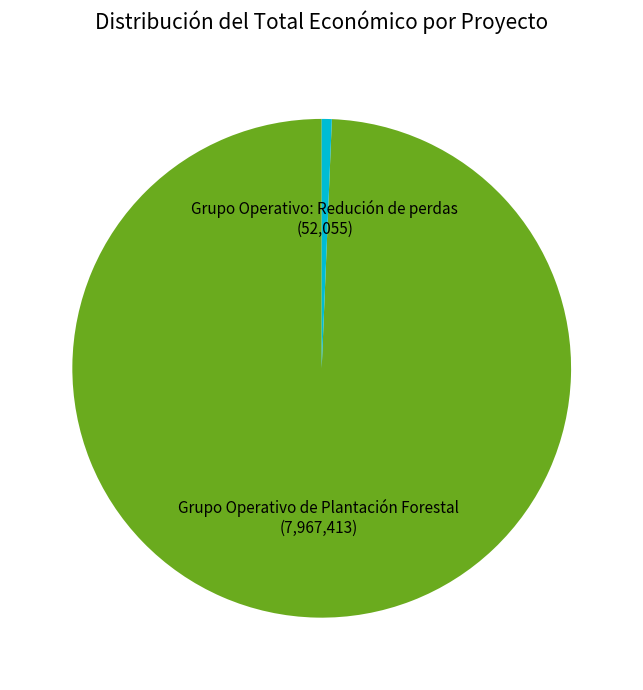

How many segments does this pie chart have?

2